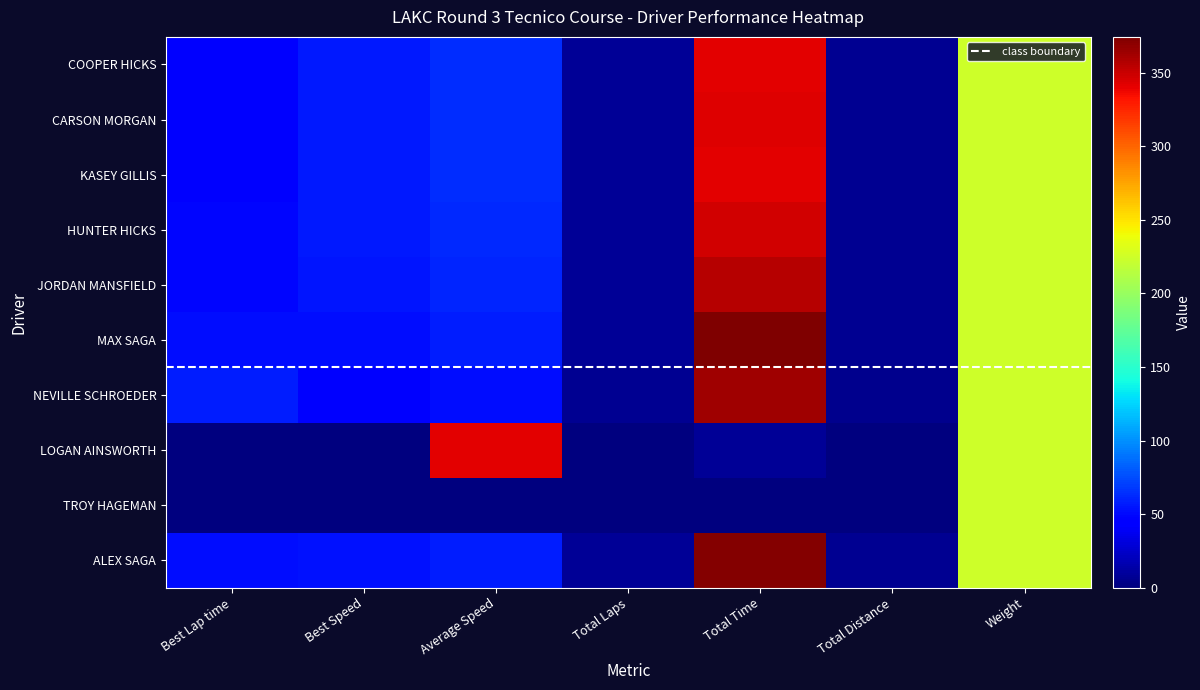

What is the total value across all series at Total Laps?

64.0